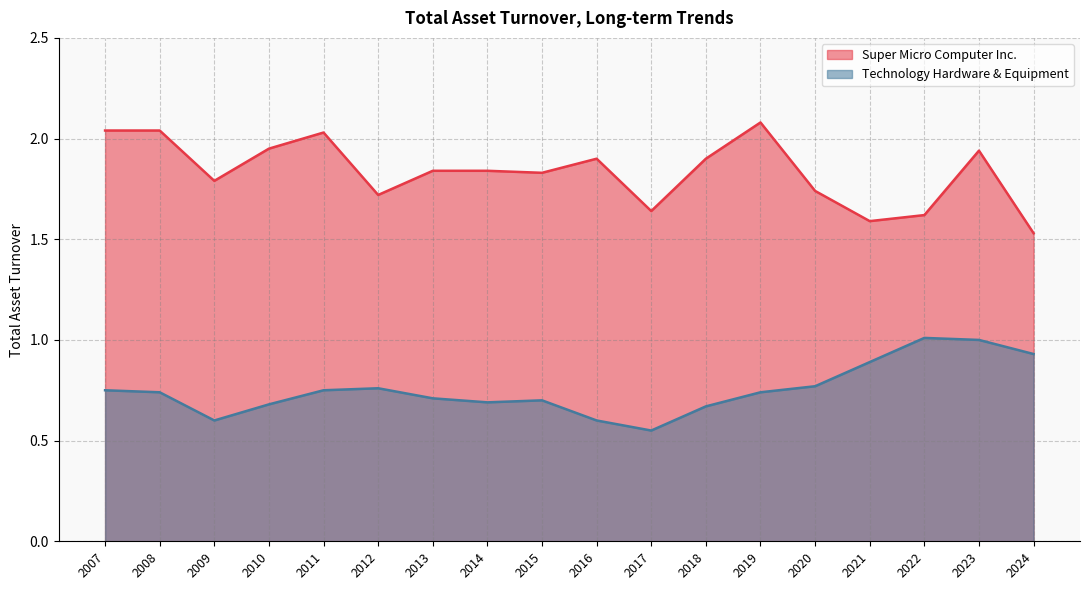

True or false: Super Micro Computer Inc. and Technology Hardware & Equipment cross at least once.

False